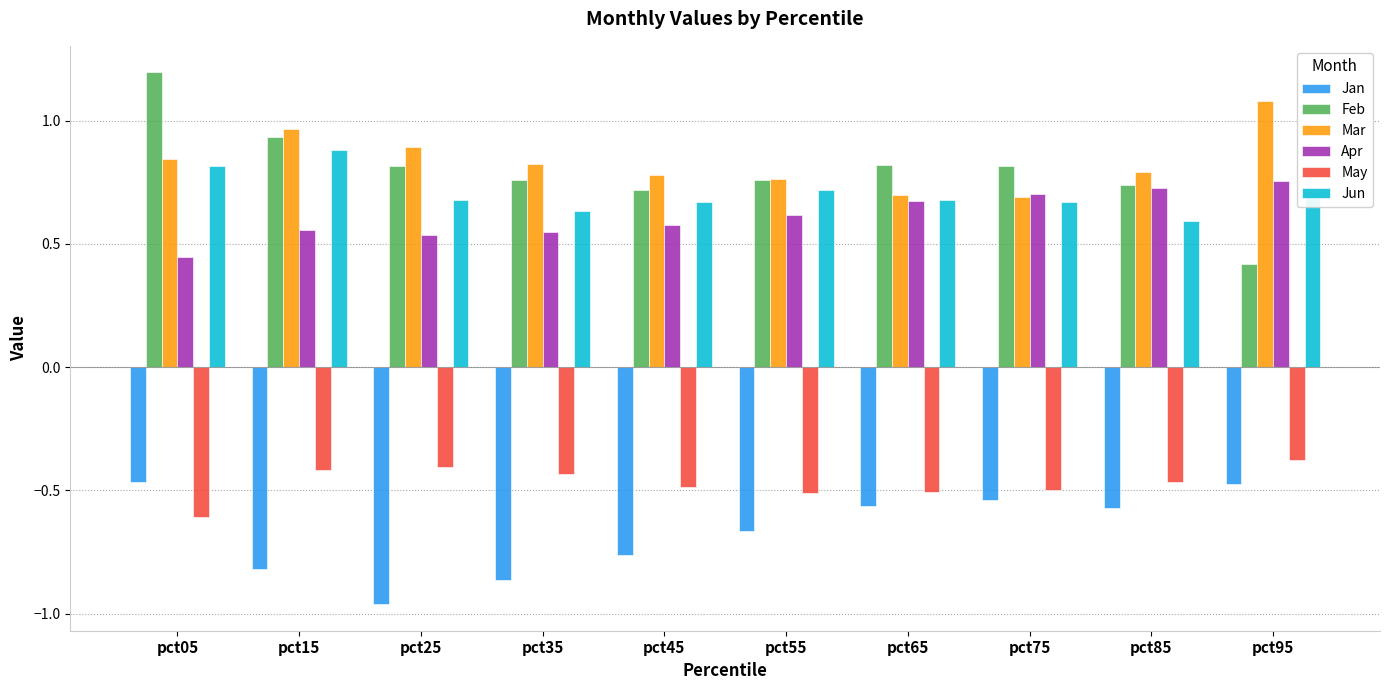

The value of Mar at pct65 is 0.7. True or false?

True